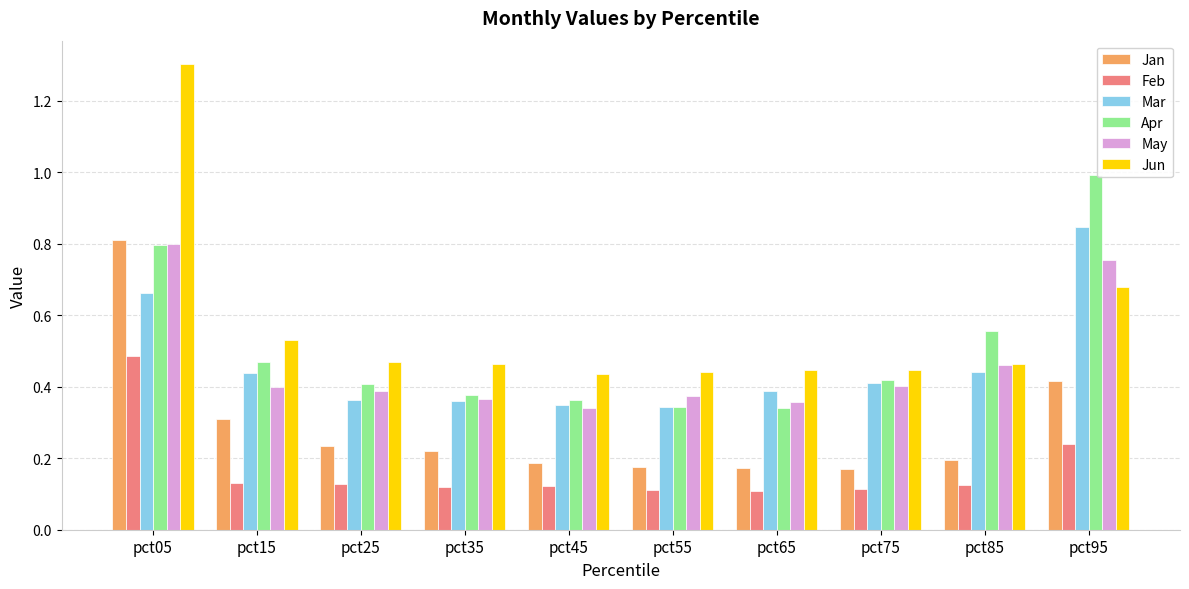

At how many categories does at least one series exceed 0?

10